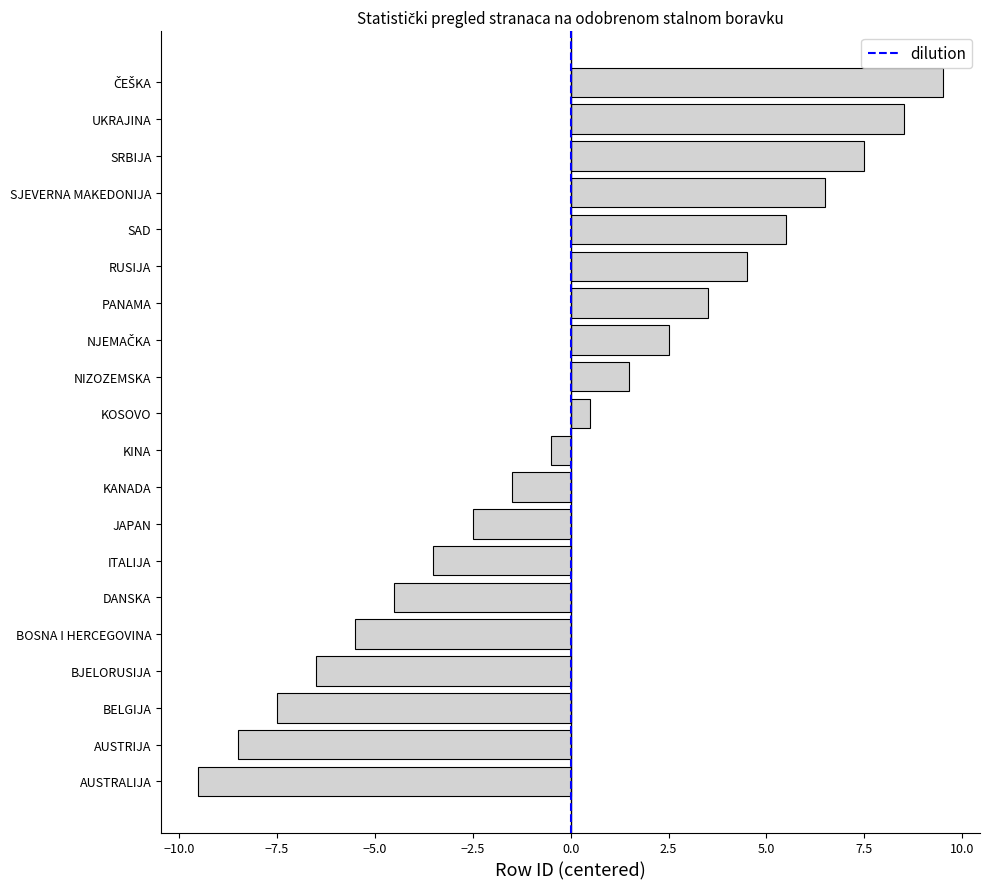

What is the difference between the values at SJEVERNA MAKEDONIJA and BELGIJA?

14.0